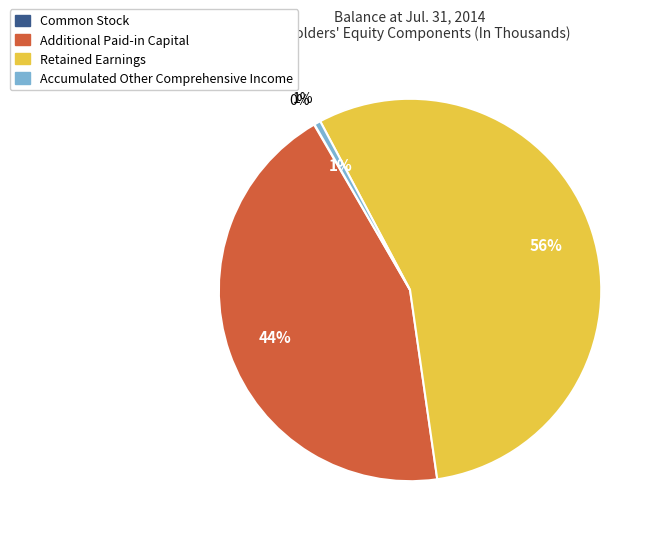

Combined, do Accumulated Other Comprehensive Income and Additional Paid-in Capital account for over 50%?

No